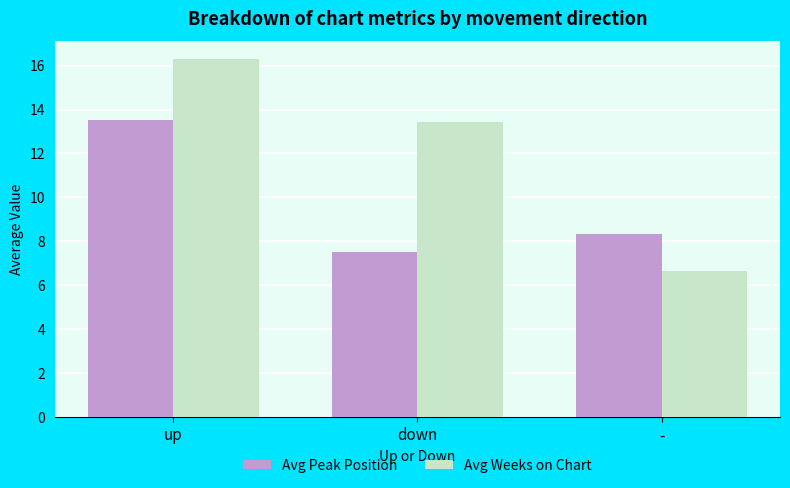

Reading right to left, extract all data points from this chart.

Avg Peak Position: 8.3	7.5	13.5
Avg Weeks on Chart: 6.7	13.4	16.3